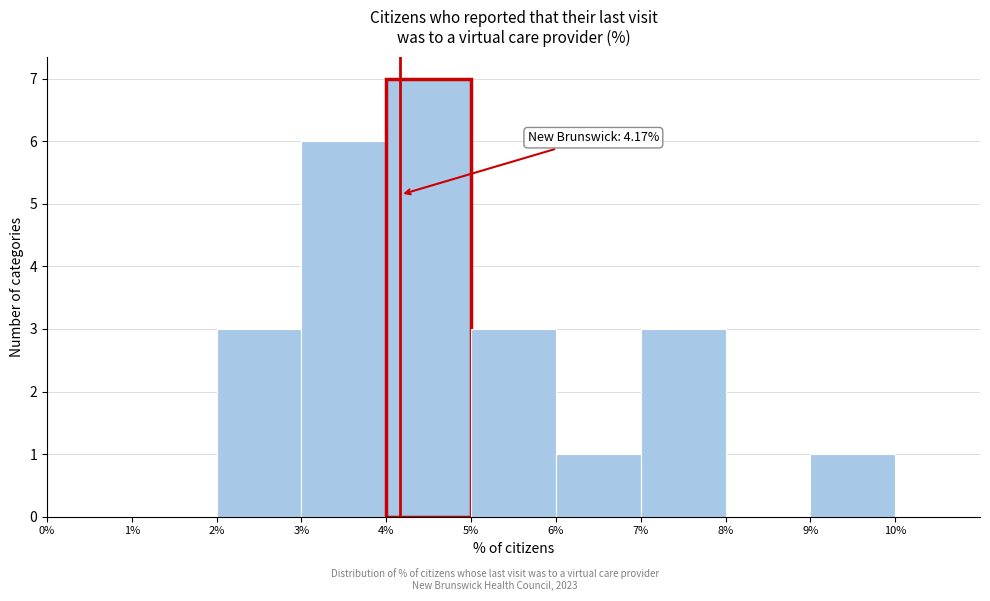

Which range on the x-axis has the tallest bar?

4% to 5%